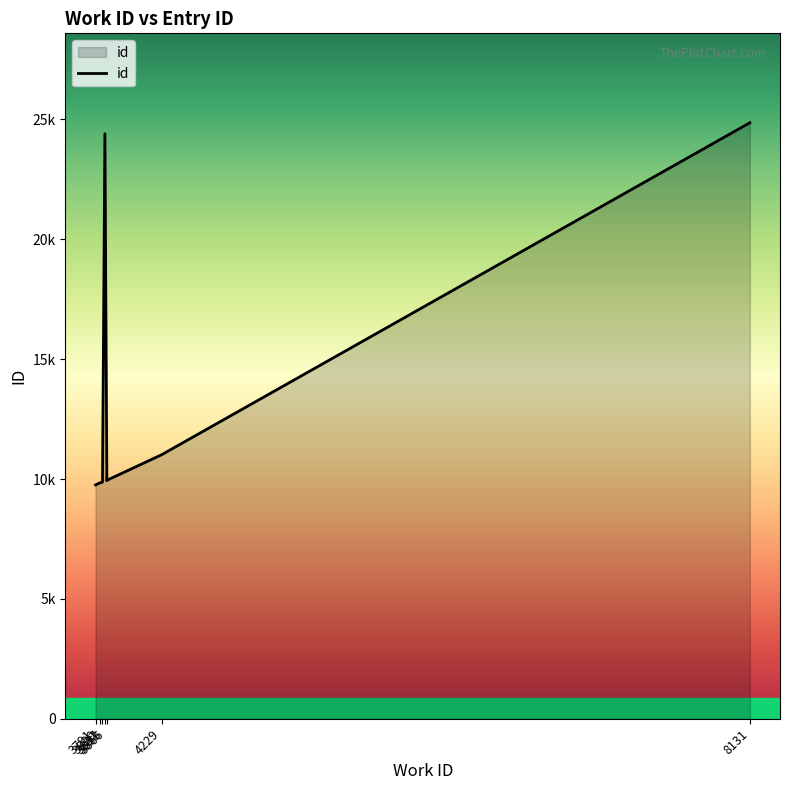

True or false: the data has more than 0 interior local peaks.

False